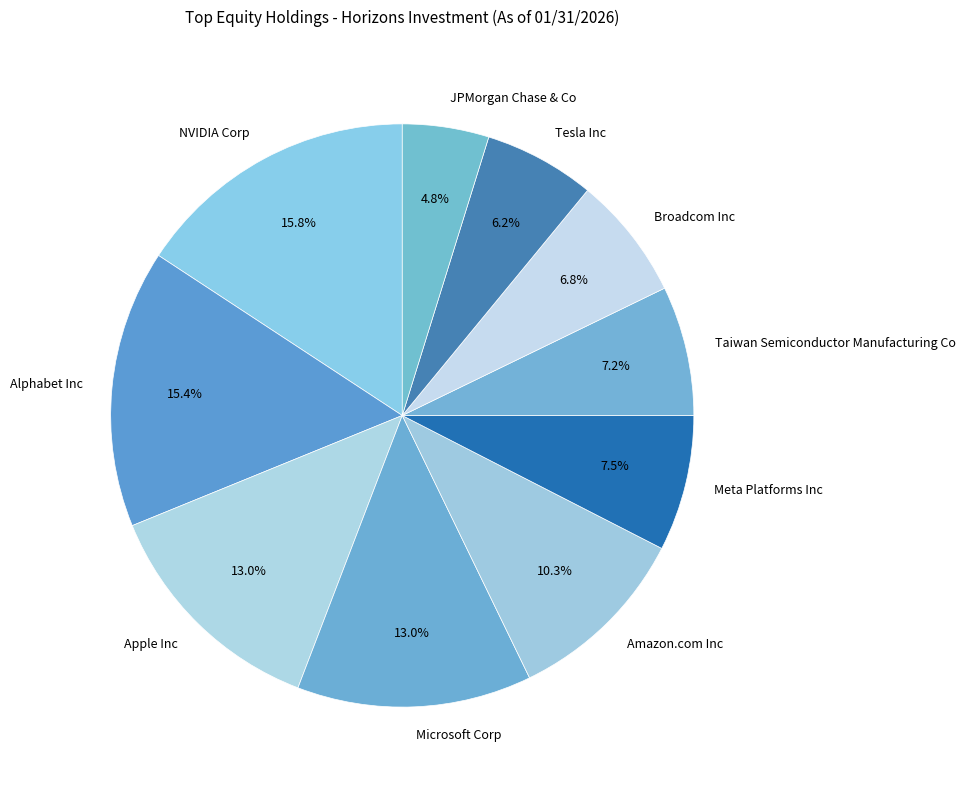

To the nearest percent, what is the combined percentage of Microsoft Corp and Alphabet Inc?

28%